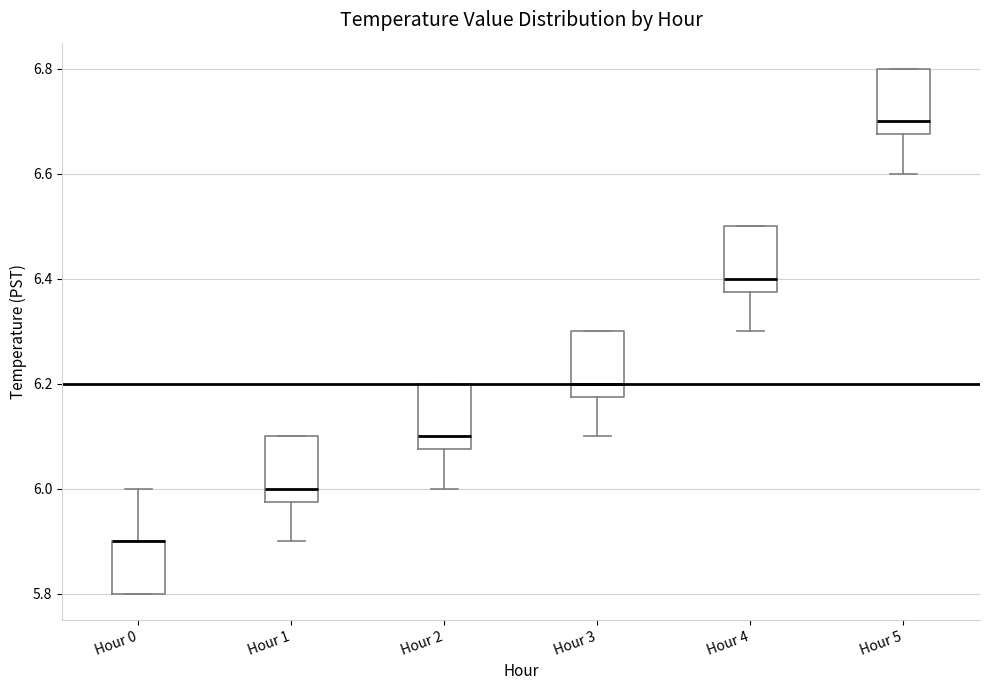

Where does the upper whisker of the box for Hour 0 end on the y-axis? The values are not printed on the chart, so give them approximately, as read against the axis.

6.00